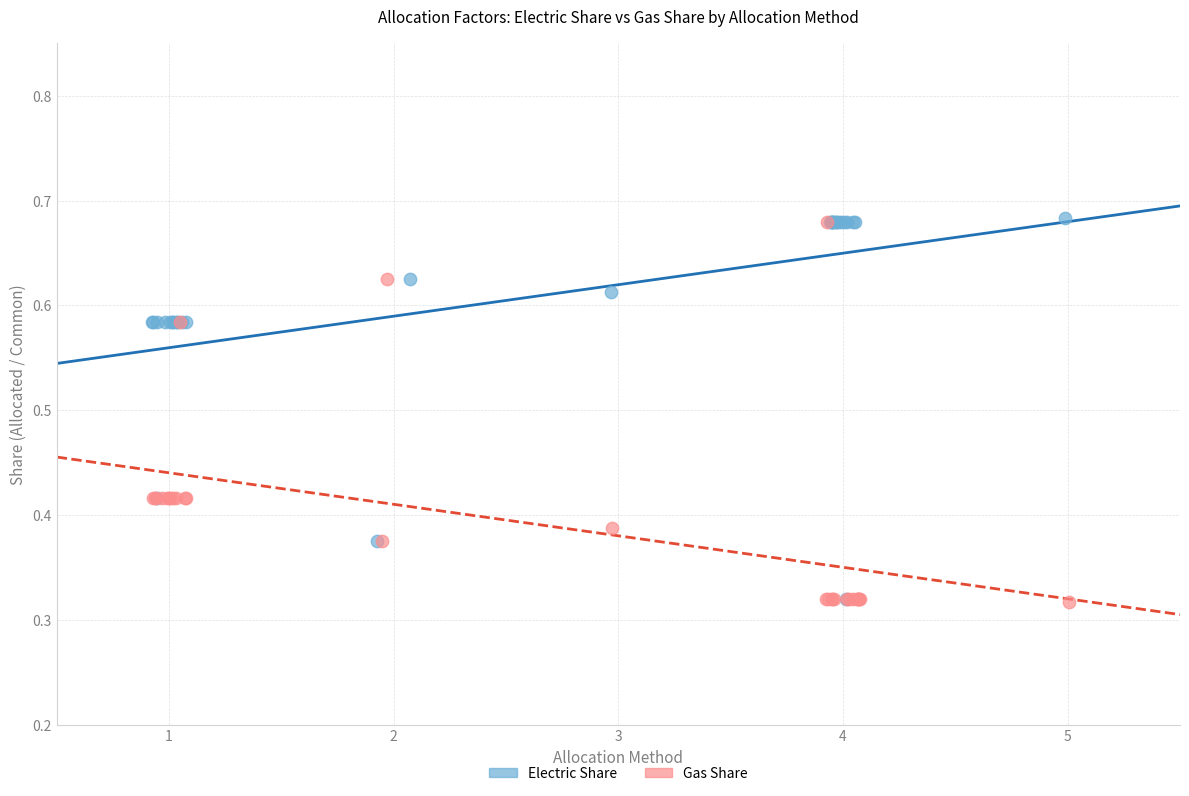

What are all the series names shown in the legend?

Electric Share, Gas Share